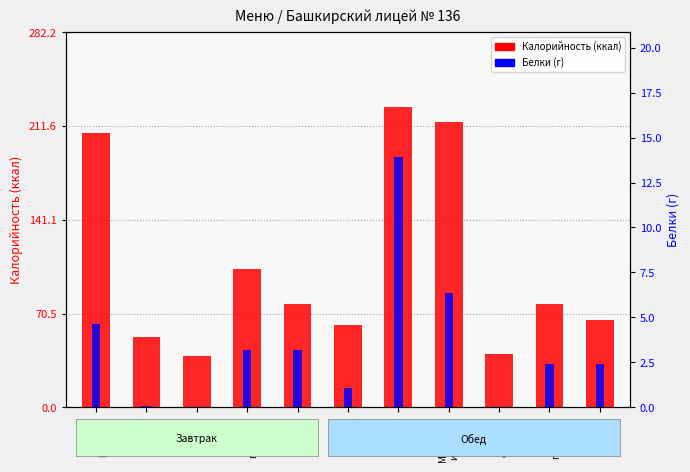

Does the chart contain stacked bars?

No